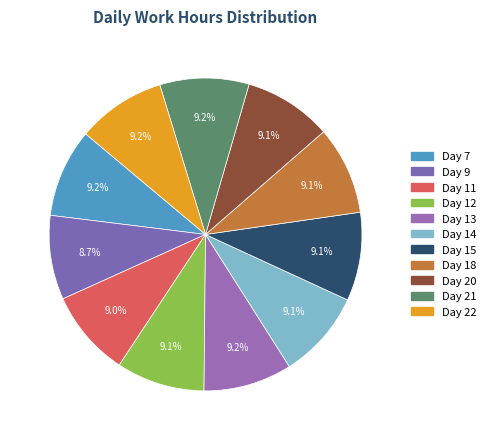

How many slices are in this pie chart?

11